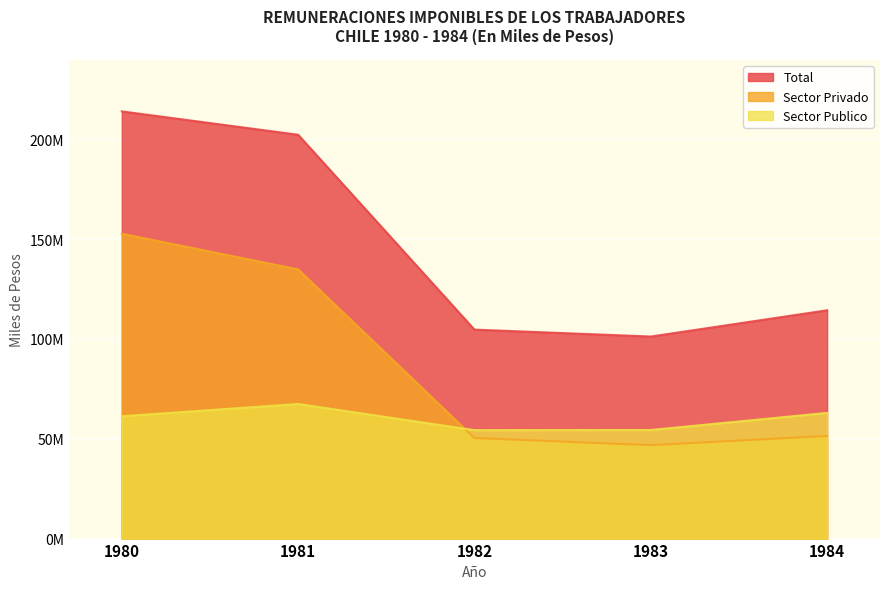

What is the average value of the Total series?

147250429